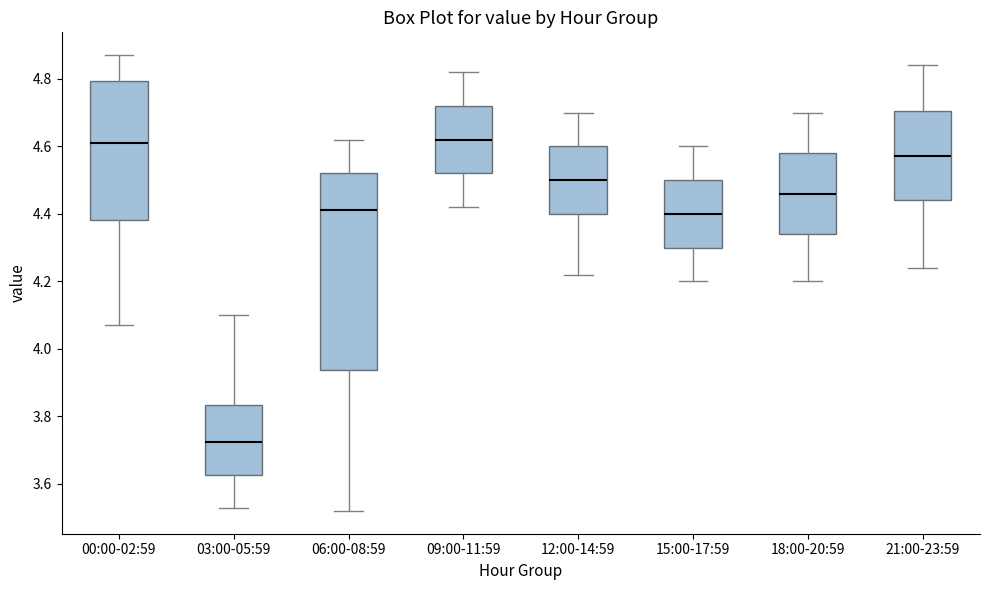

Reading left to right, read every box against the y-axis: the position of its median line, the range the box covers, and the ends of its whiskers. The values are not printed on the chart, so give them approximately, as read against the axis.

00:00-02:59: median 4.62, box 4.38 to 4.80, whiskers 4.08 to 4.88
03:00-05:59: median 3.72, box 3.62 to 3.84, whiskers 3.54 to 4.10
06:00-08:59: median 4.42, box 3.94 to 4.52, whiskers 3.52 to 4.62
09:00-11:59: median 4.62, box 4.52 to 4.72, whiskers 4.42 to 4.82
12:00-14:59: median 4.50, box 4.40 to 4.60, whiskers 4.22 to 4.70
15:00-17:59: median 4.40, box 4.30 to 4.50, whiskers 4.20 to 4.60
18:00-20:59: median 4.46, box 4.34 to 4.58, whiskers 4.20 to 4.70
21:00-23:59: median 4.58, box 4.44 to 4.70, whiskers 4.24 to 4.84